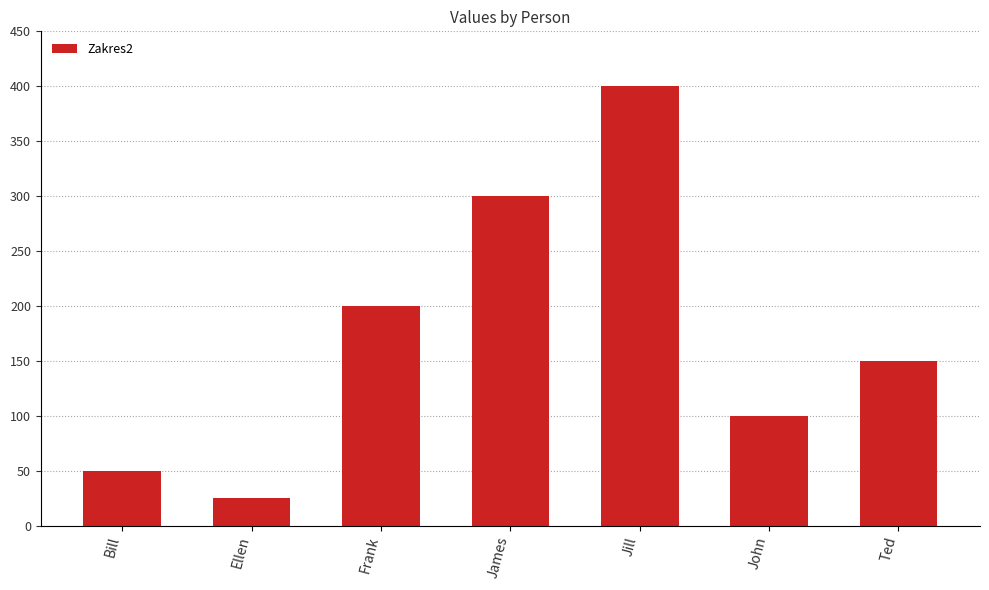

The value at Jill is 648. True or false?

False